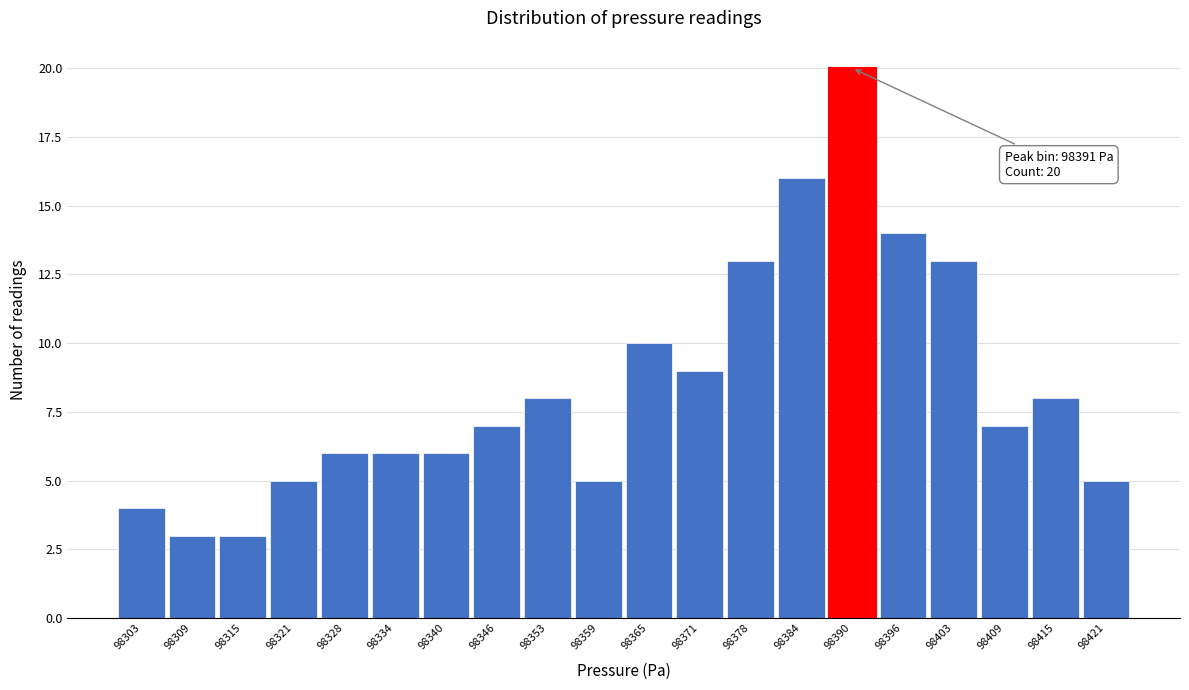

Which range on the x-axis has the tallest bar?

98388 to 98394